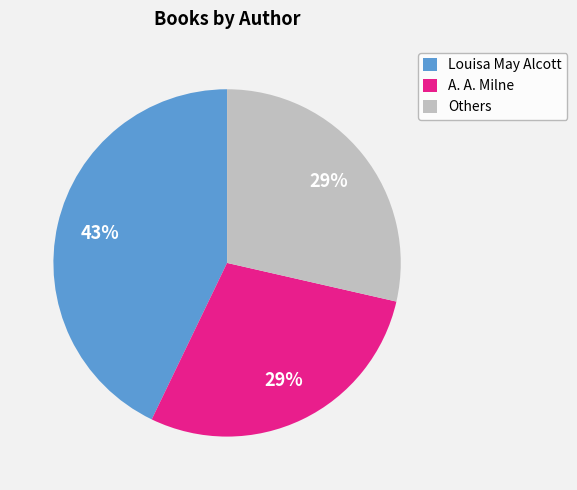

Which category has the biggest portion of the pie?

Louisa May Alcott